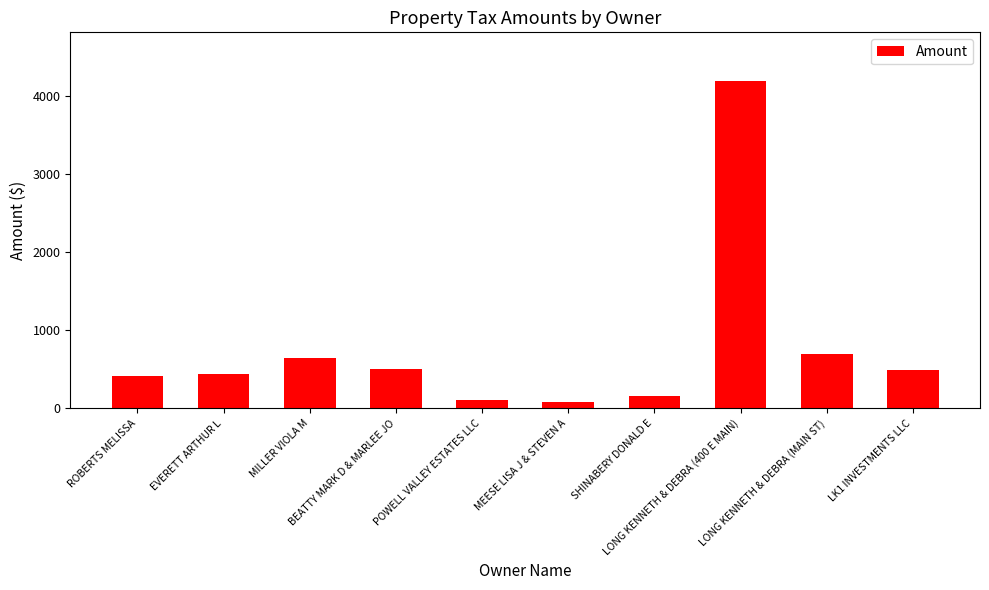

Is it true that the value at LONG KENNETH & DEBRA (400 E MAIN) is 1252.0?

False